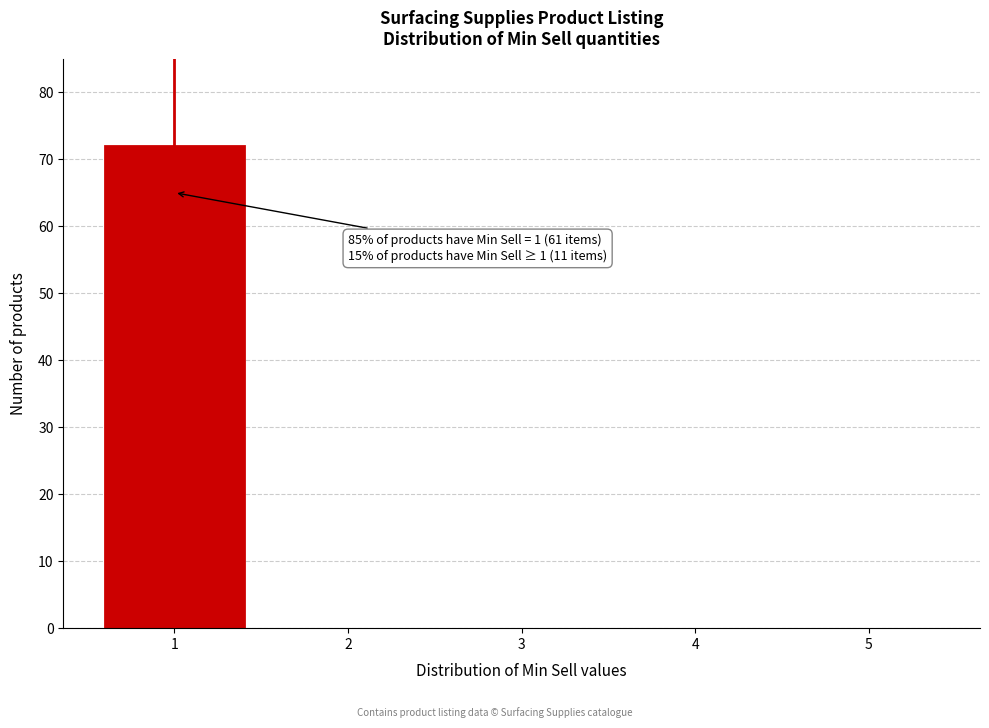

Reading right to left, what are all the values shown in this chart?

5=0	4=0	3=0	2=0	1=72